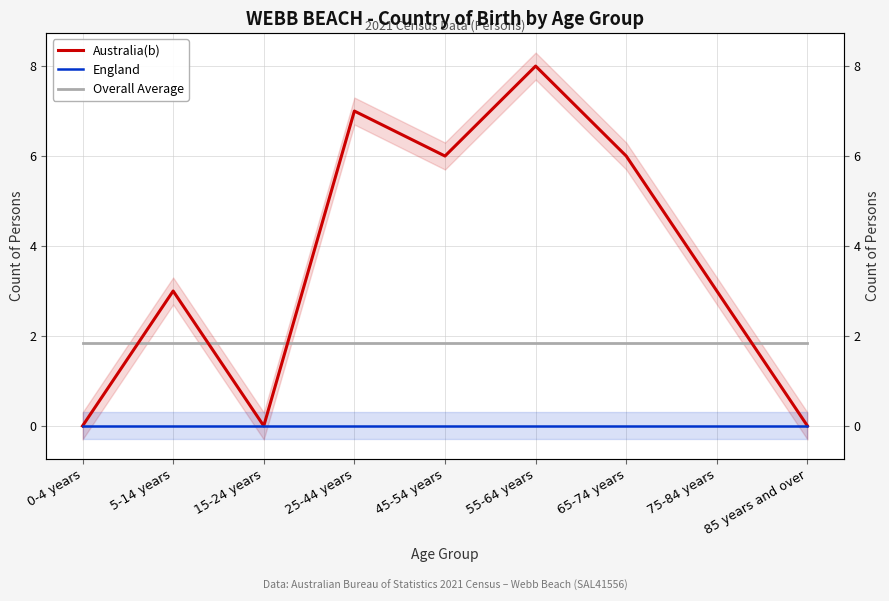

What is the value of the Overall Average point at the 3rd from the left?

1.8